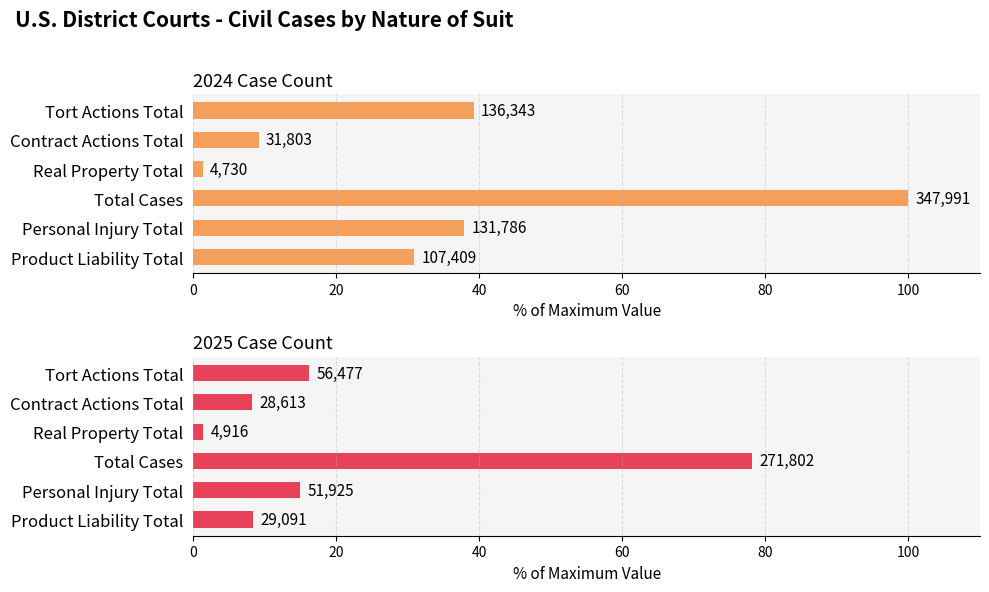

How many bars are there in each group?

2